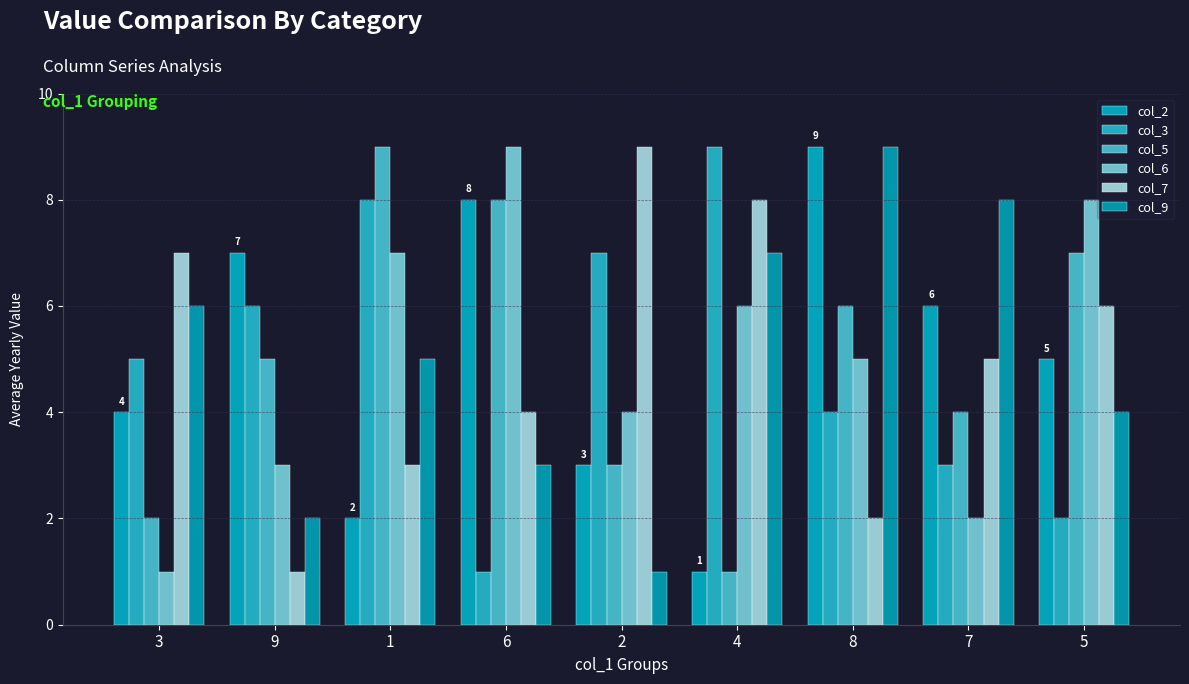

What is the average value of the col_3 series?

5